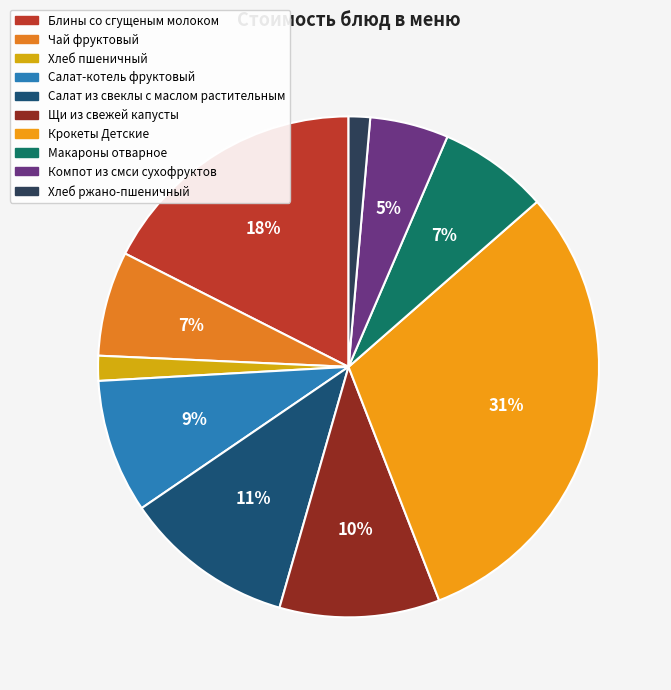

To the nearest percent, what is the difference between the largest and smallest slice percentages?

29%